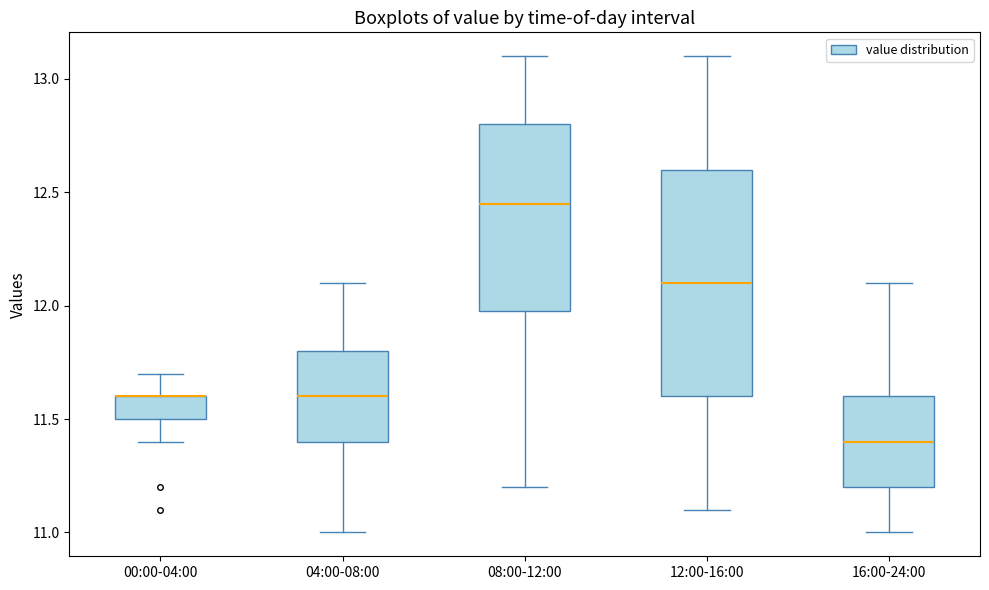

Where does the median line of the box for 08:00-12:00 sit on the y-axis? The values are not printed on the chart, so give them approximately, as read against the axis.

12.45